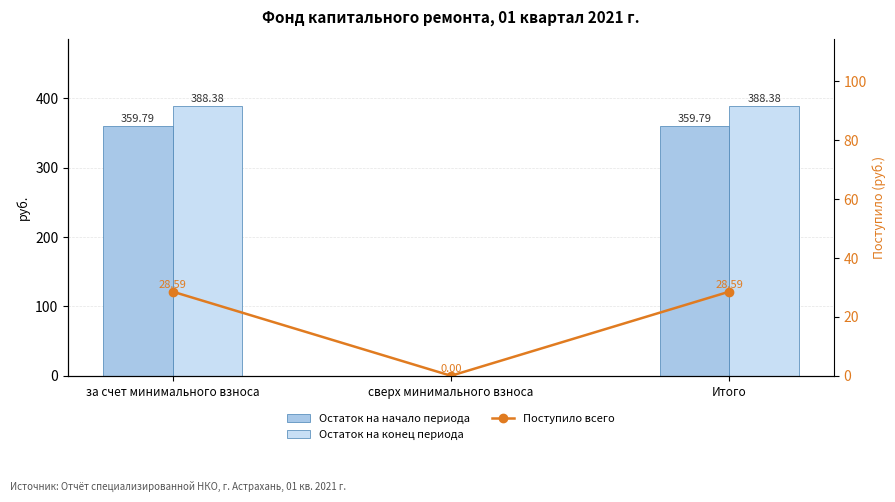

What is the sum of all Остаток на начало периода values?

719.6